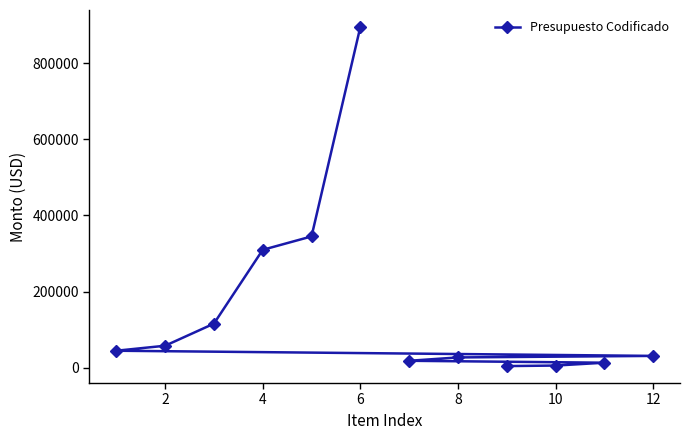

How many lines are shown in the chart?

1